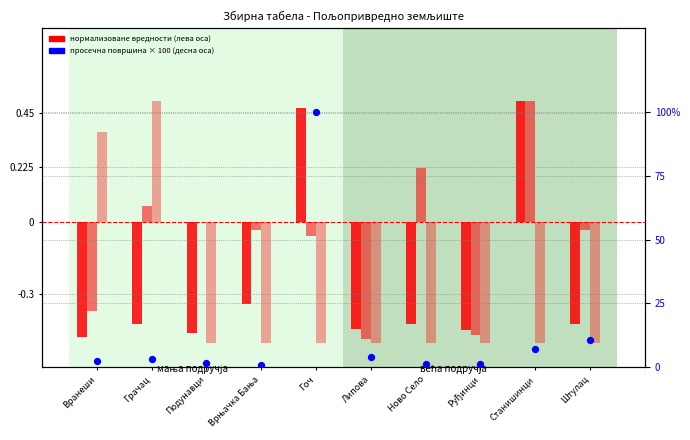

Which series has the largest Y range (max minus min)?

Просечна површина надметања